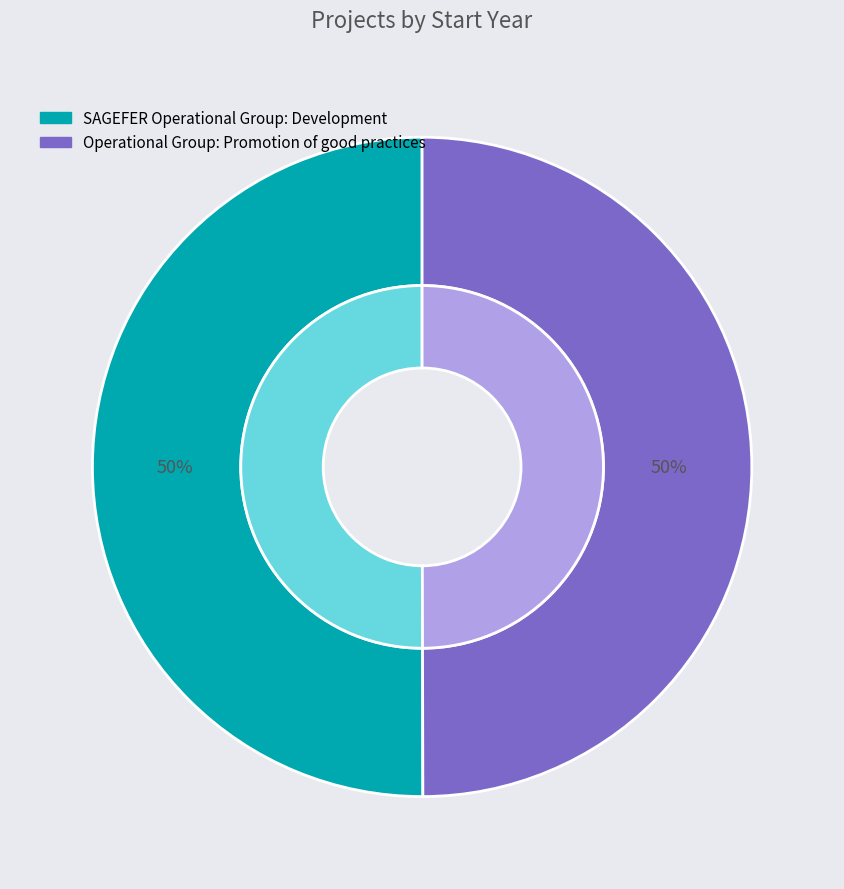

Count the number of slices in the pie.

2